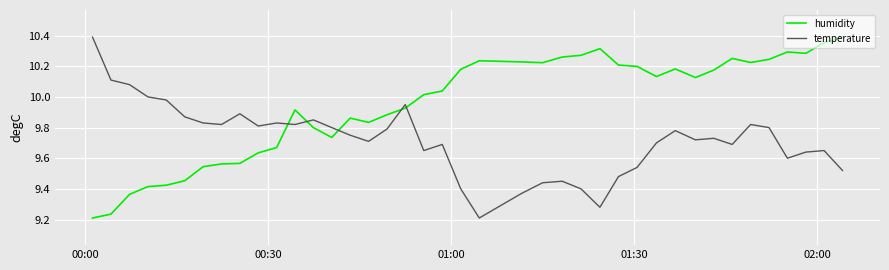

True or false: temperature and humidity cross at least once.

True